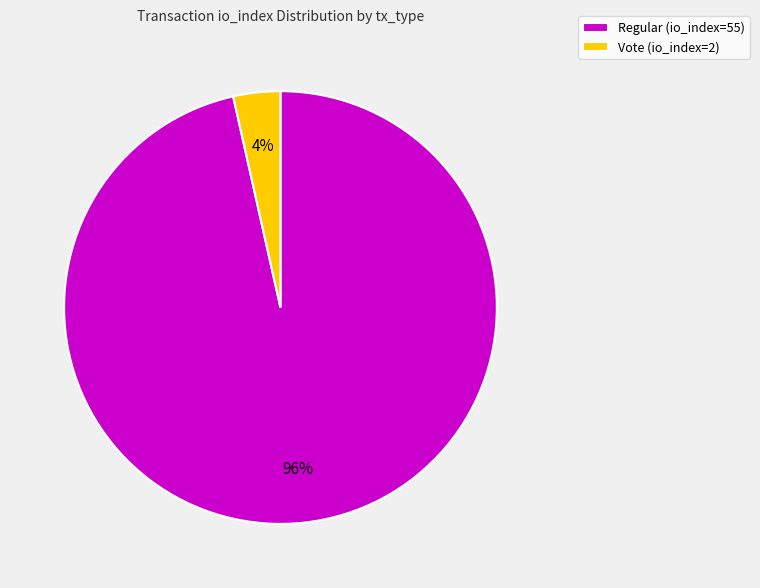

Between Vote (io_index=2) and Regular (io_index=55), which is larger?

Regular (io_index=55)